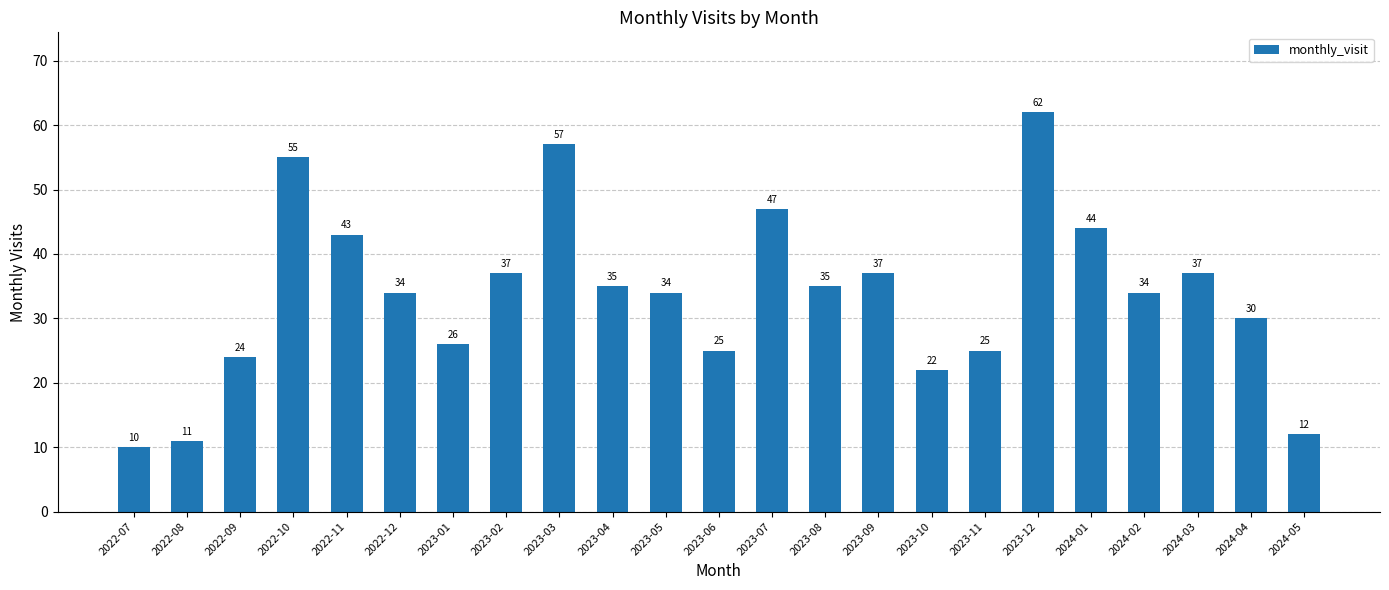

What is the label of the 9th bar from the right?

2023-09